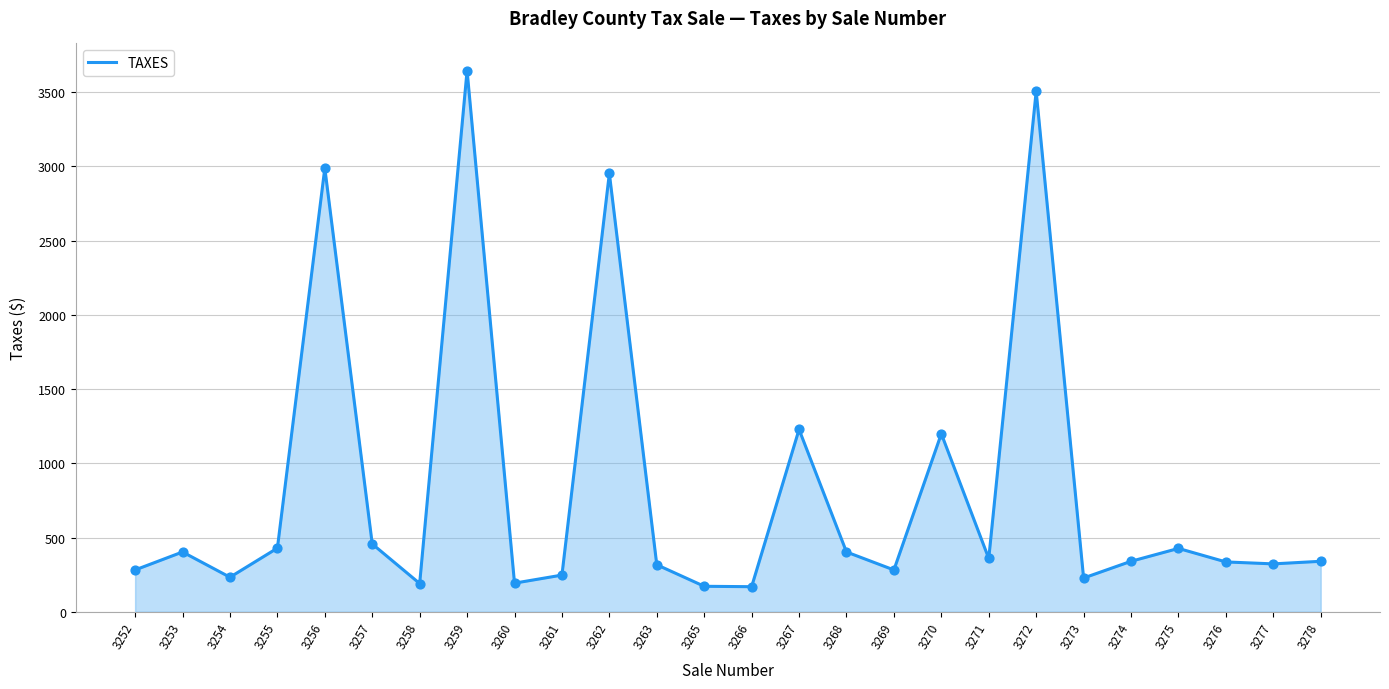

What is the ratio of the value at 3265 to the value at 3255?

0.4